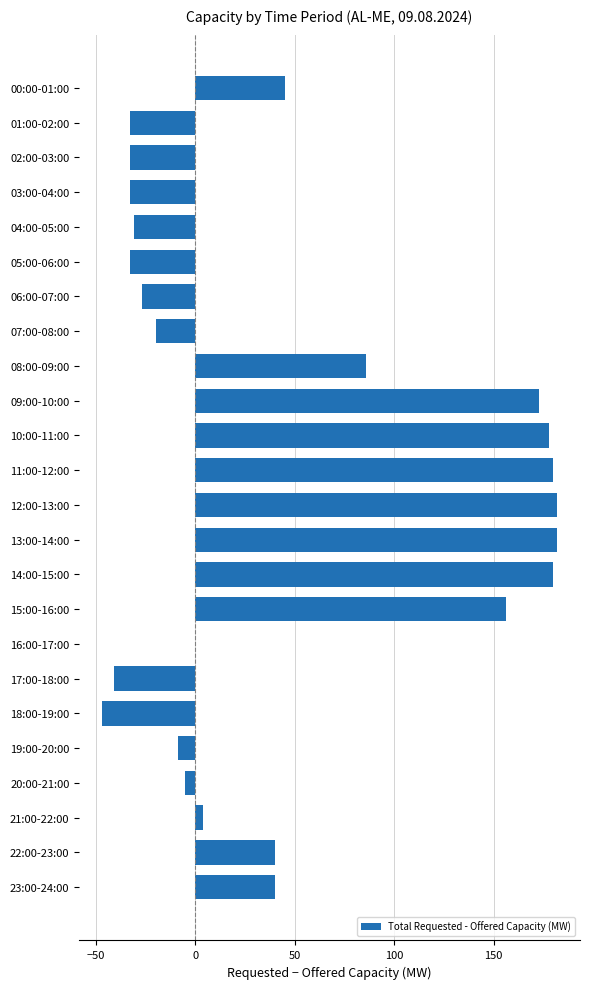

How many data points does each series have?

24